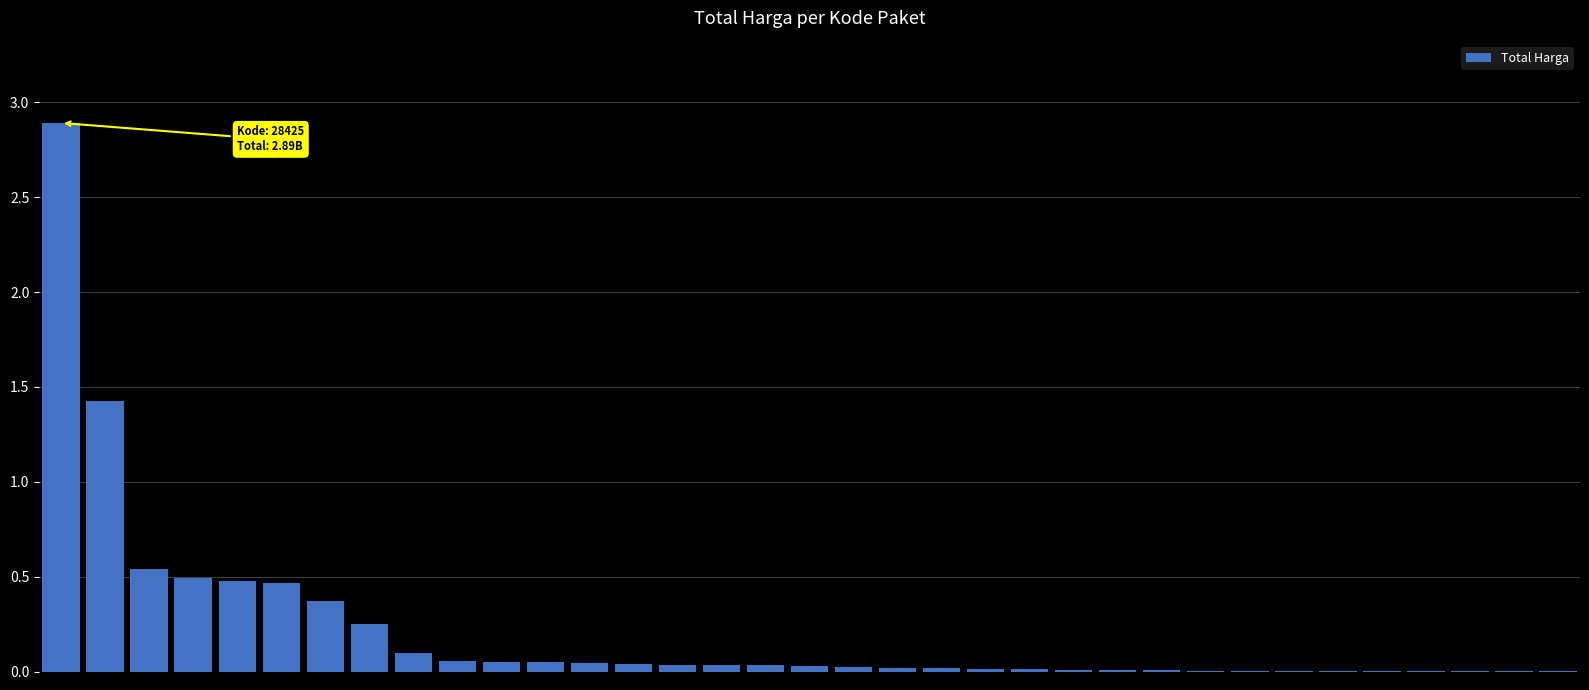

What is the sum of all values?

7.5